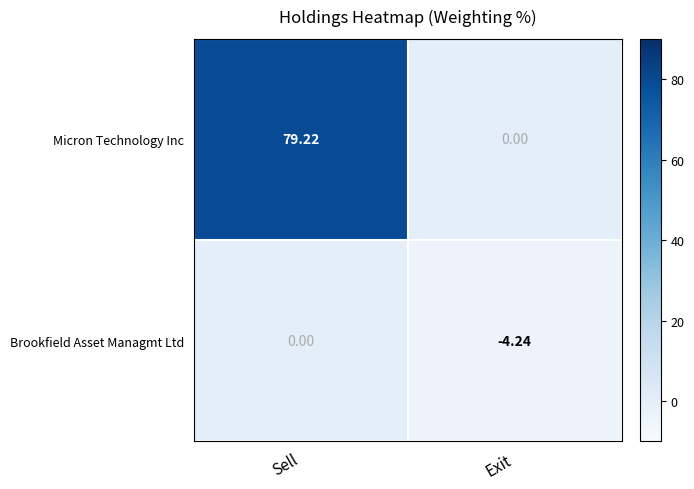

At Exit, list the series in order from largest to smallest.

Micron Technology Inc, Brookfield Asset Managmt Ltd